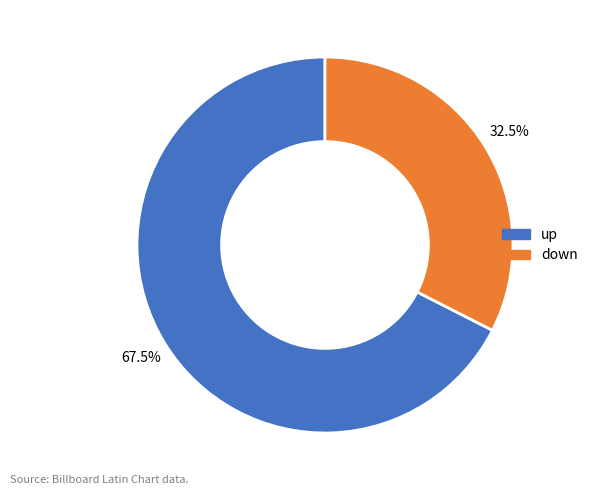

What is the smallest slice in the pie chart?

down